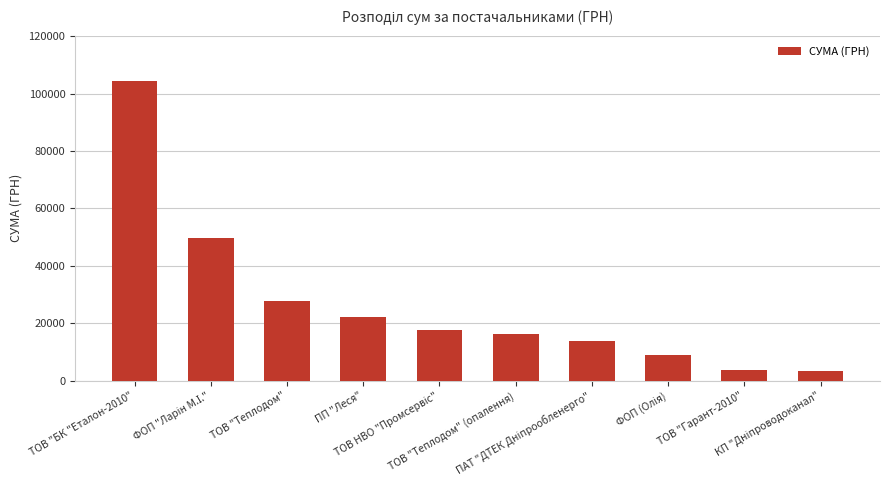

What is the value of the 7th bar from the left?

13757.5